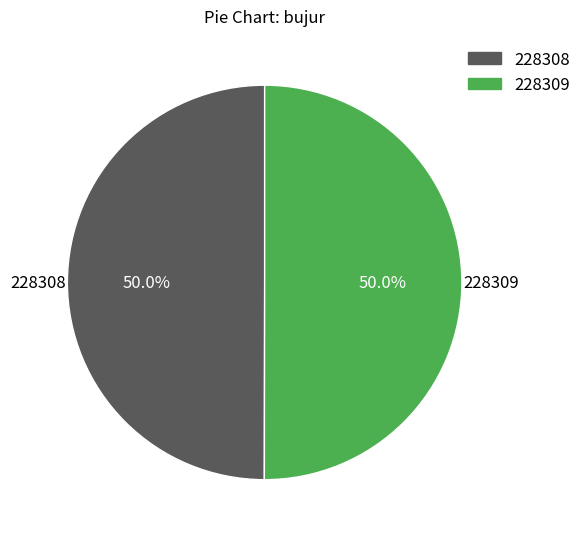

How many segments does this pie chart have?

2